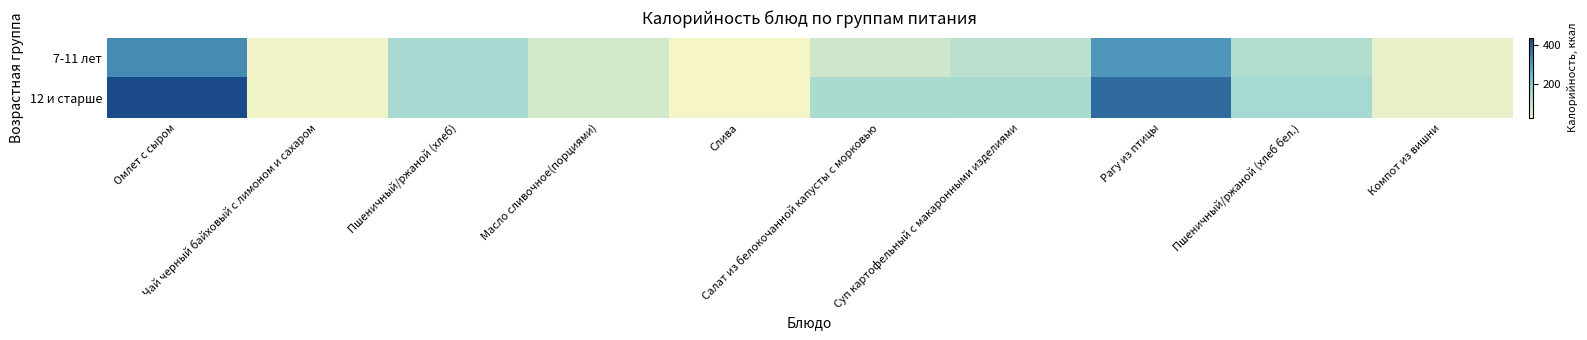

Reading left to right, extract all data points from this chart.

7-11 лет: Омлет с сыром=328.4	Чай черный байховый с лимоном и сахаром=27.6	Пшеничный/ржаной (хлеб)=139.9	Масло сливочное(порциями)=74.9	Слива=23.0	Салат из белокочанной капусты с морковью=82.4	Суп картофельный с макаронными изделиями=111.2	Рагу из птицы=307.4	Пшеничный/ржаной (хлеб бел.)=129.9	Компот из вишни=43.1
12 и старше: Омлет с сыром=437.8	Чай черный байховый с лимоном и сахаром=27.6	Пшеничный/ржаной (хлеб)=139.9	Масло сливочное(порциями)=74.9	Слива=23.0	Салат из белокочанной капусты с морковью=137.3	Суп картофельный с макаронными изделиями=139.0	Рагу из птицы=384.2	Пшеничный/ржаной (хлеб бел.)=143.5	Компот из вишни=43.1